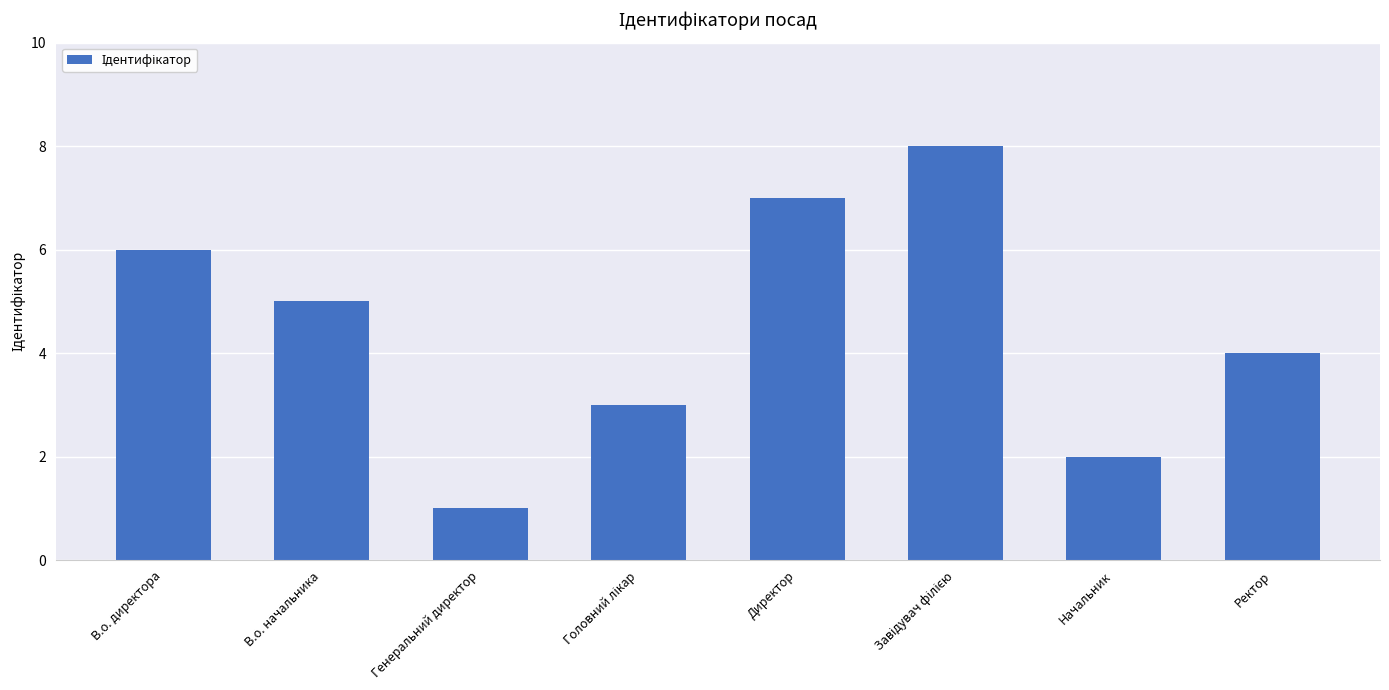

At which category does the chart reach its minimum across all series?

Генеральний директор